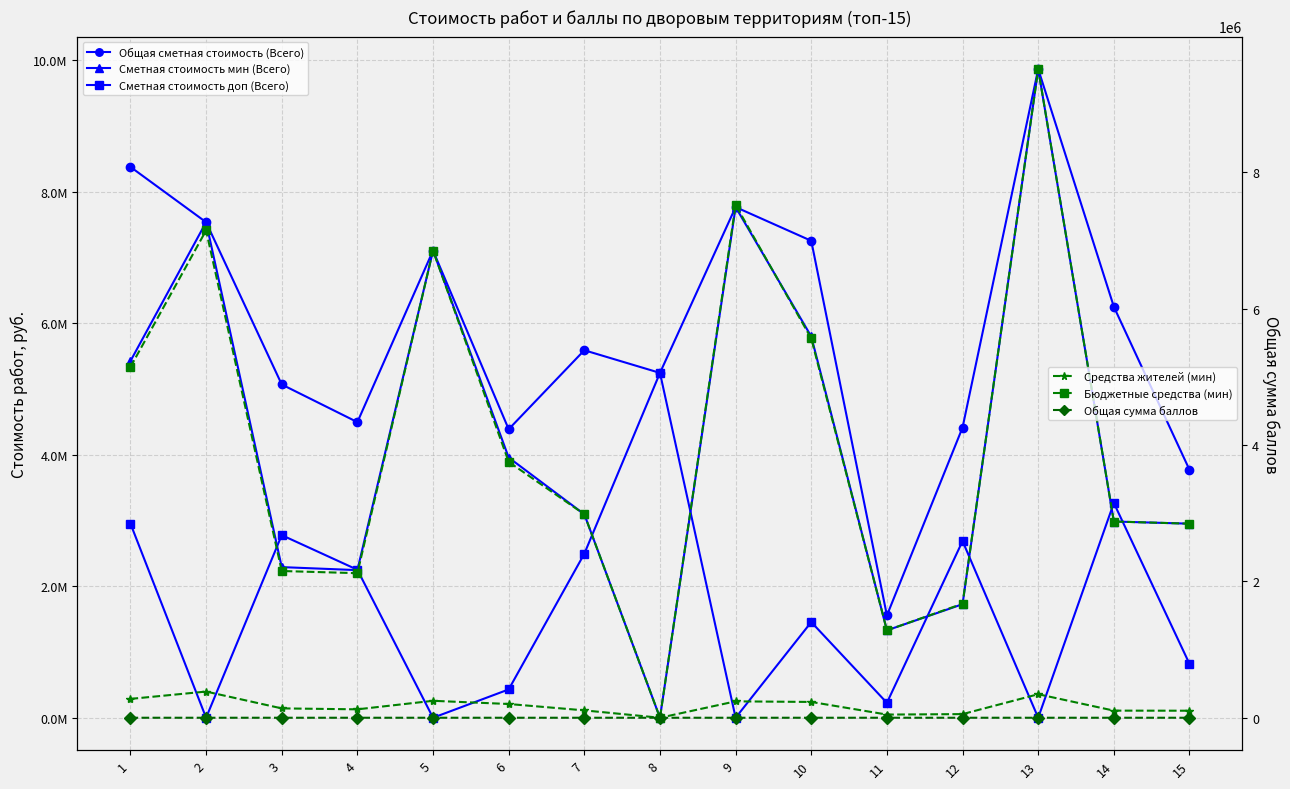

What is the value of the Общая сметная стоимость (Всего) point at the 8th from the left?

5242557.6